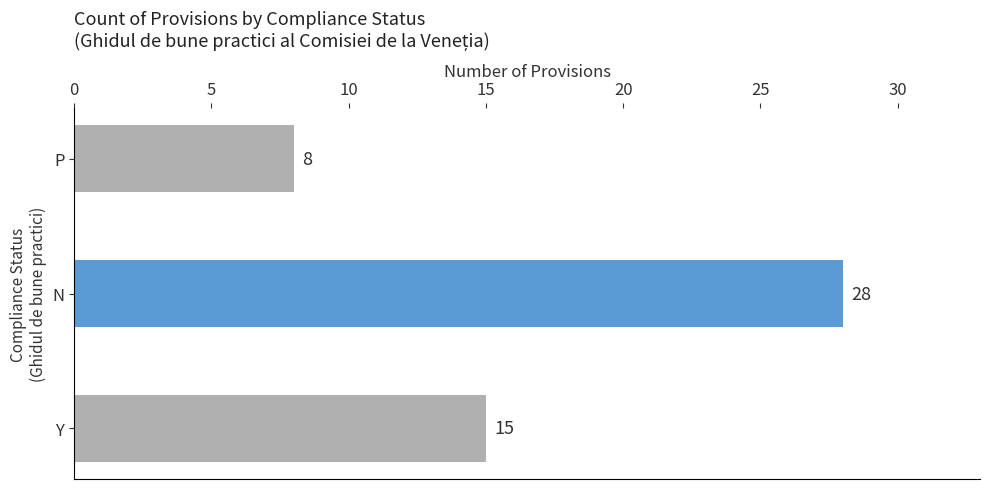

How many bars are there in total?

3